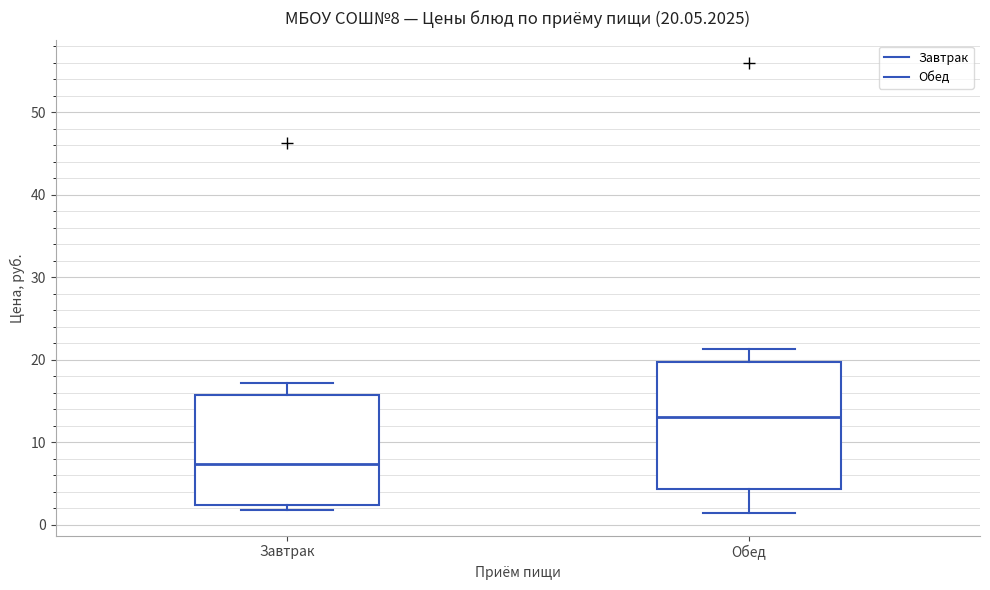

Which box is the tallest, from its lower edge to its upper edge?

Обед